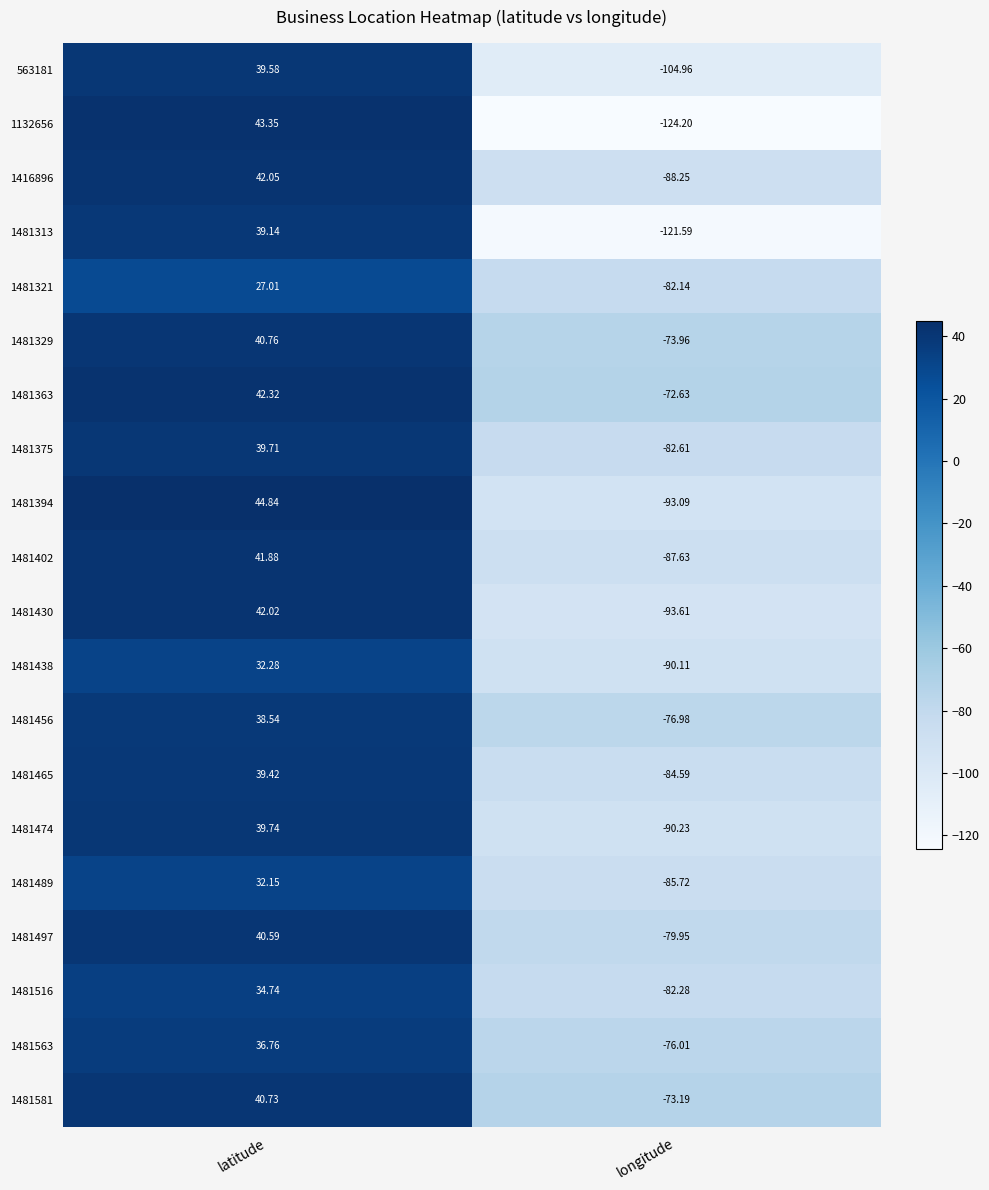

Where does the 1481465 series first go above 39?

latitude